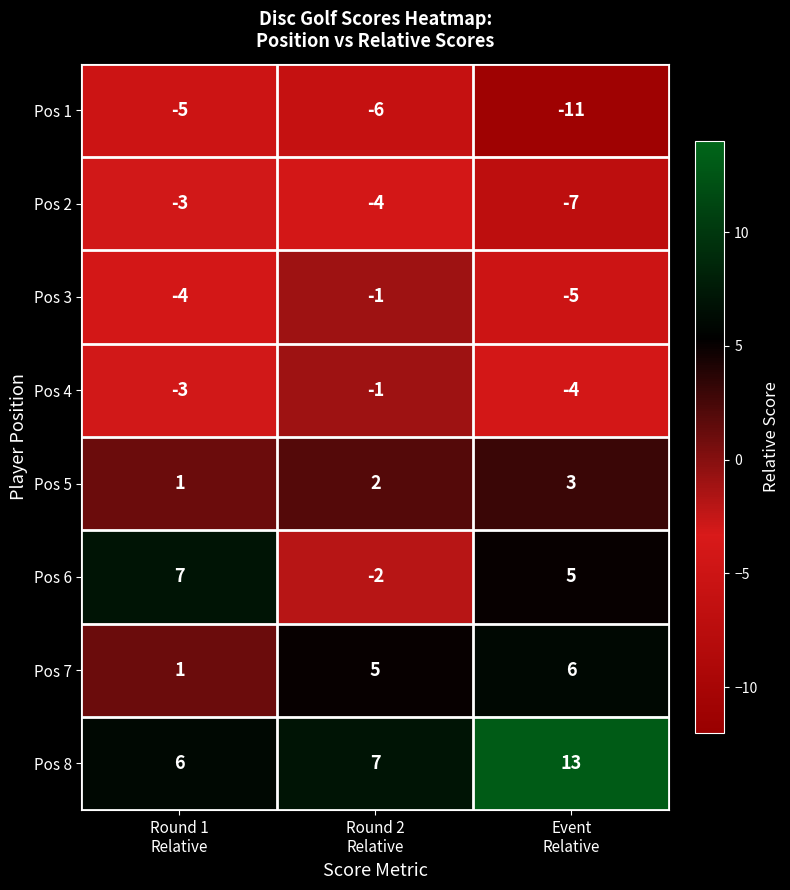

What is the minimum value shown in the chart?

-11